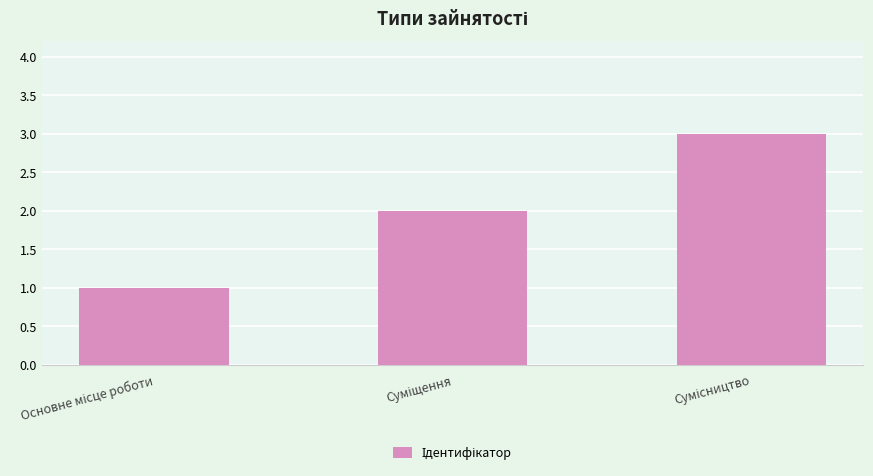

What is the greatest value displayed?

3